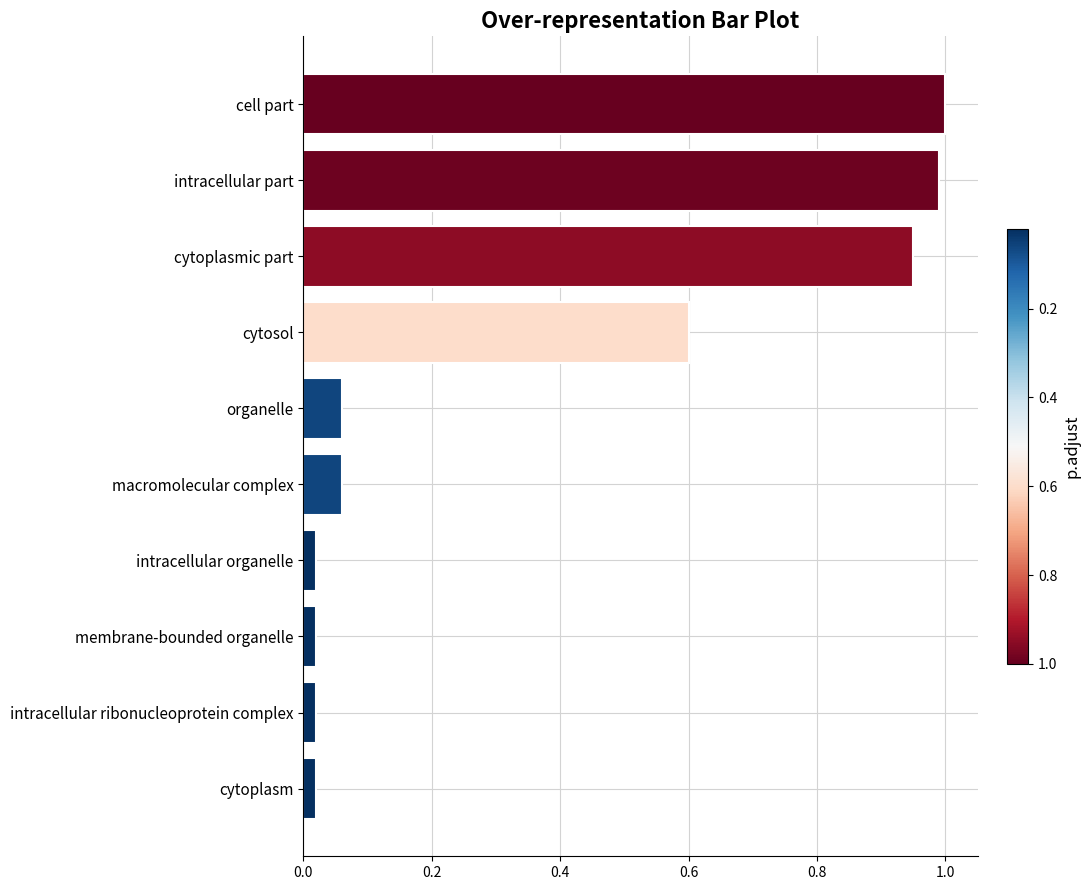

Is it true that the value at cytoplasmic part is 0.2?

False